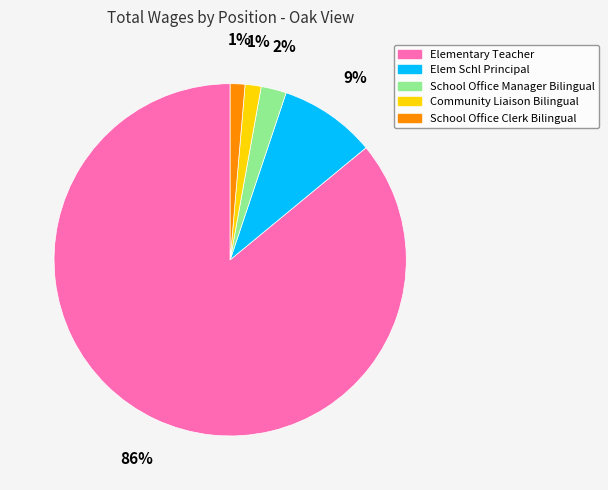

True or false: School Office Manager Bilingual accounts for 2% of the total.

True